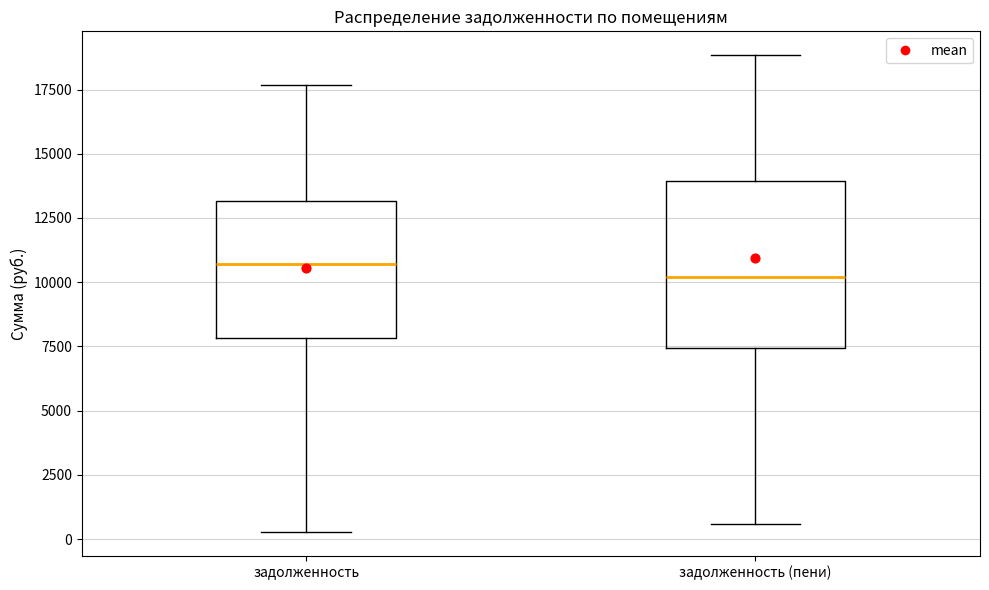

Which box has the highest median line?

задолженность